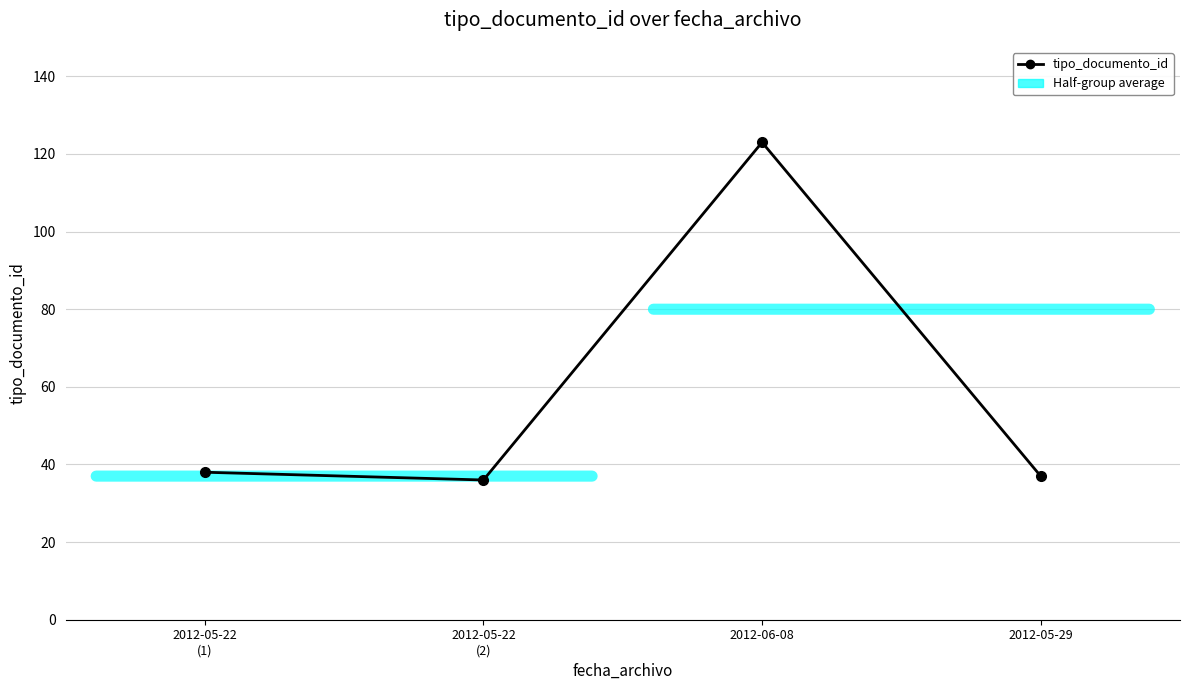

What is the greatest value displayed?

123